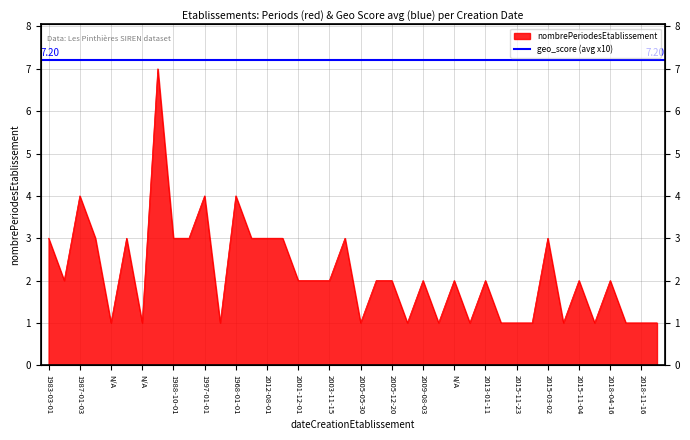

The value at N/A is 1. True or false?

False